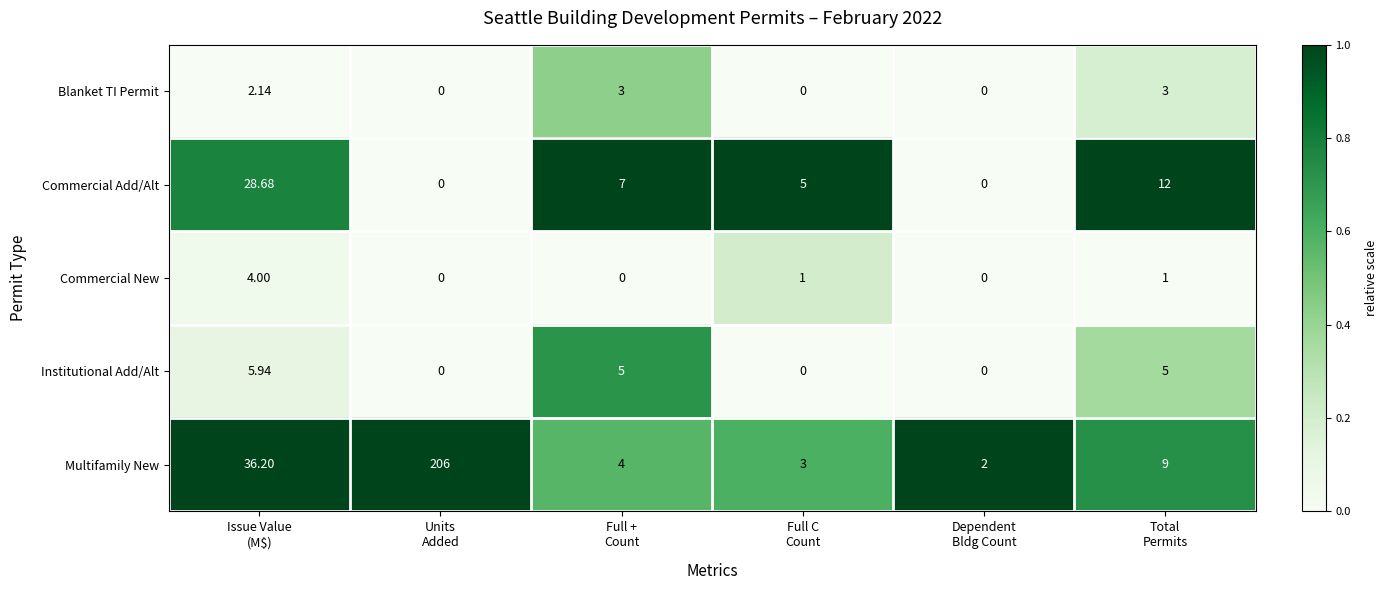

Rank the series by their maximum value, from lowest to highest.

Blanket TI Permit, Commercial New, Institutional Add/Alt, Commercial Add/Alt, Multifamily New